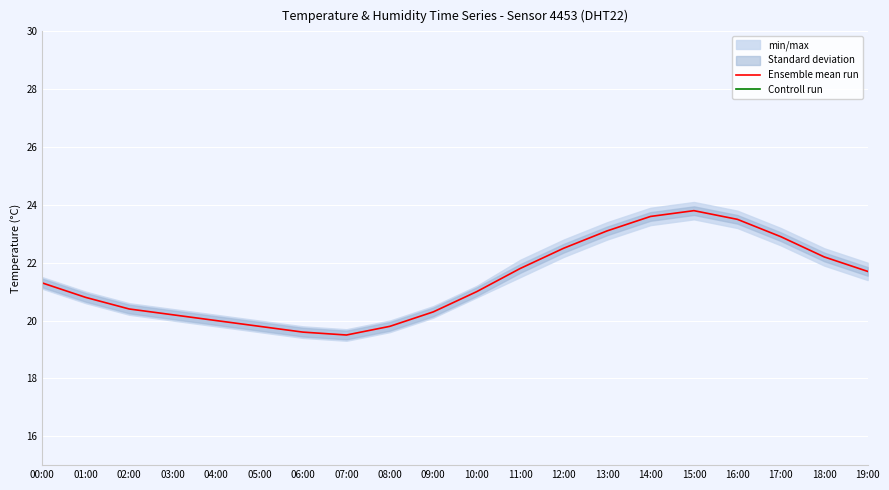

What is the lowest value of the Ensemble mean run series?

19.5